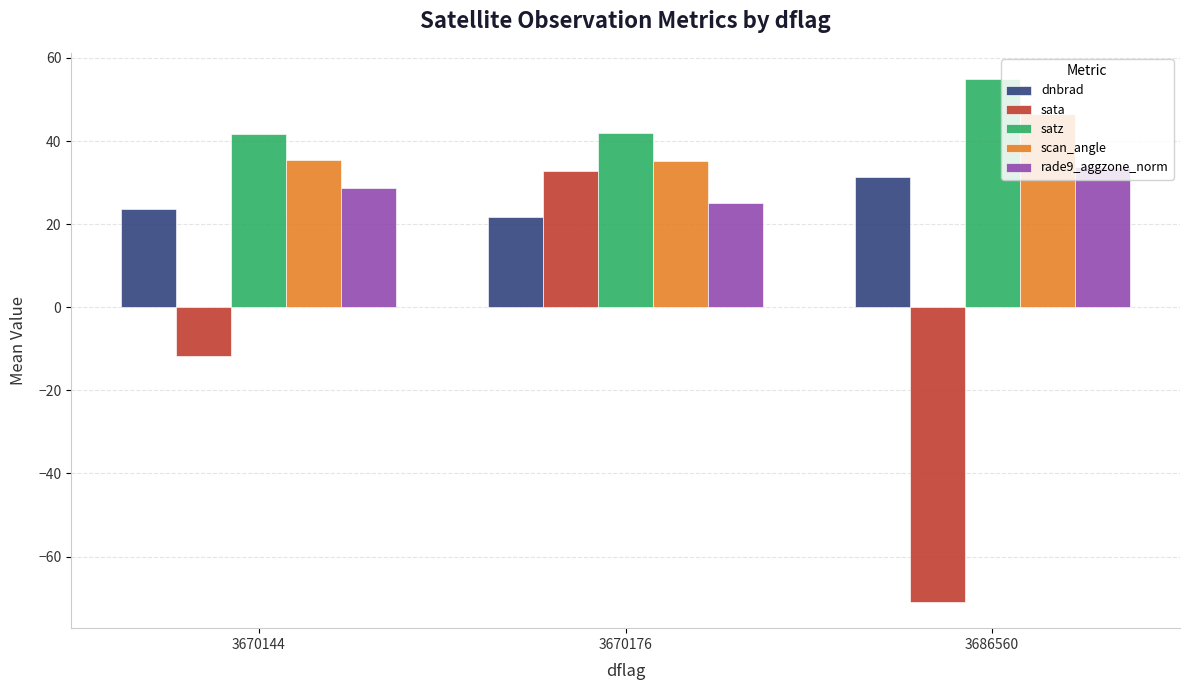

What is the total value across all series at 3670144?

117.5